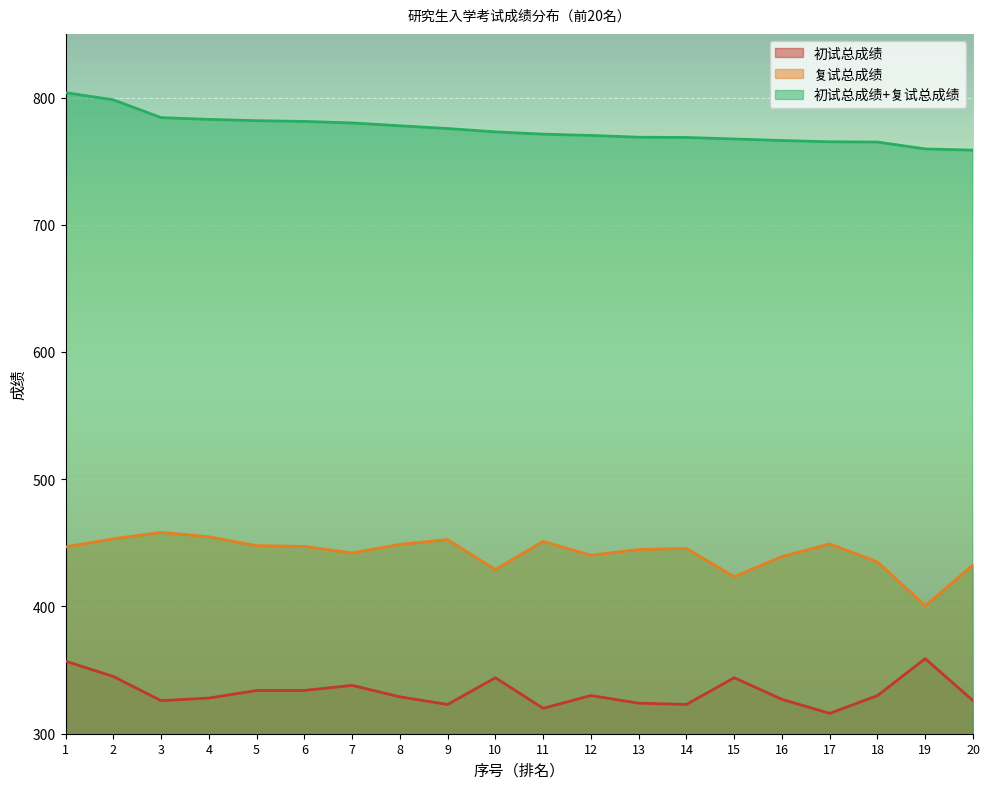

What is the value of the 初试总成绩+复试总成绩 point at the 6th from the left?

781.2